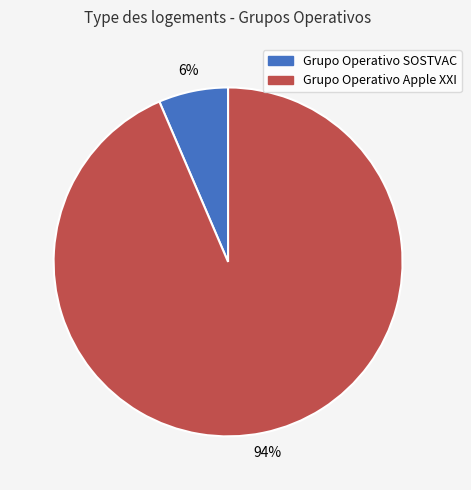

Which slice is the largest?

Grupo Operativo Apple XXI